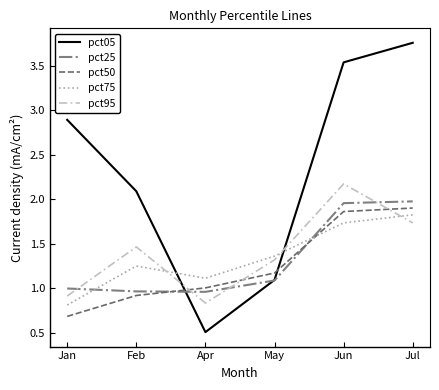

List the series in order of their peak value, highest first.

pct05, pct95, pct25, pct50, pct75